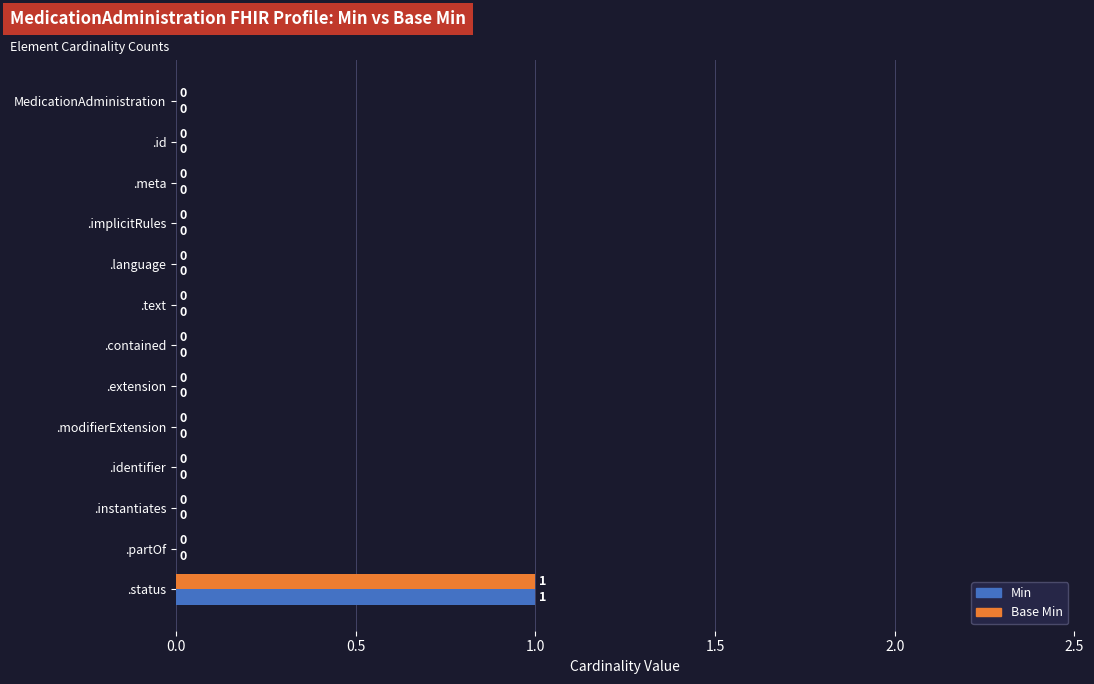

Count the Base Min values in the range 0 to 1.

13